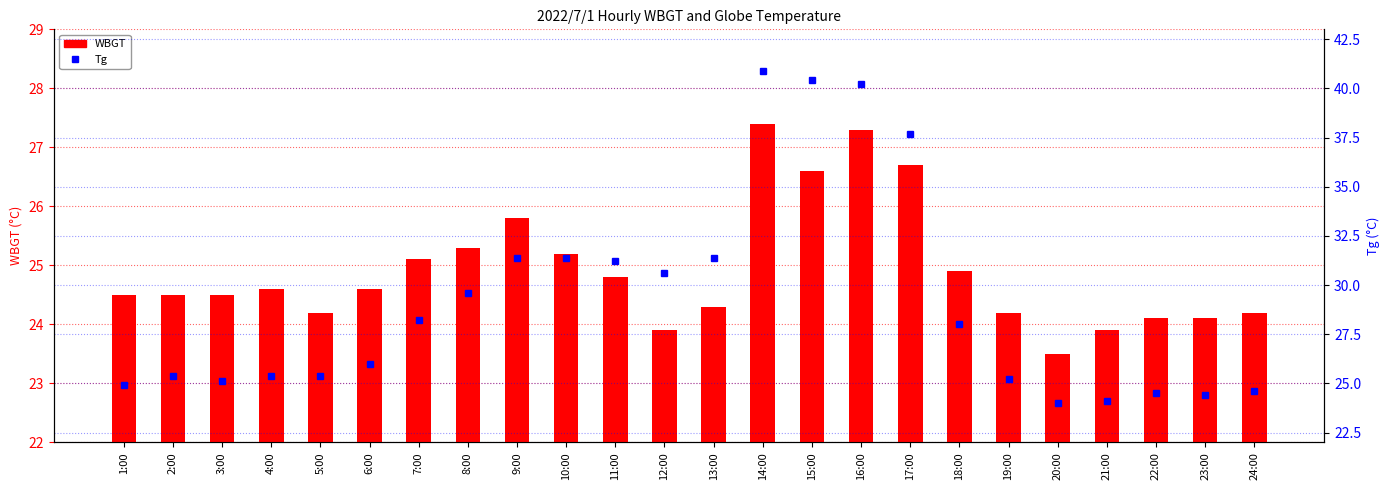

Is the value of WBGT at 13:00 greater than the value of Tg at 24:00?

No